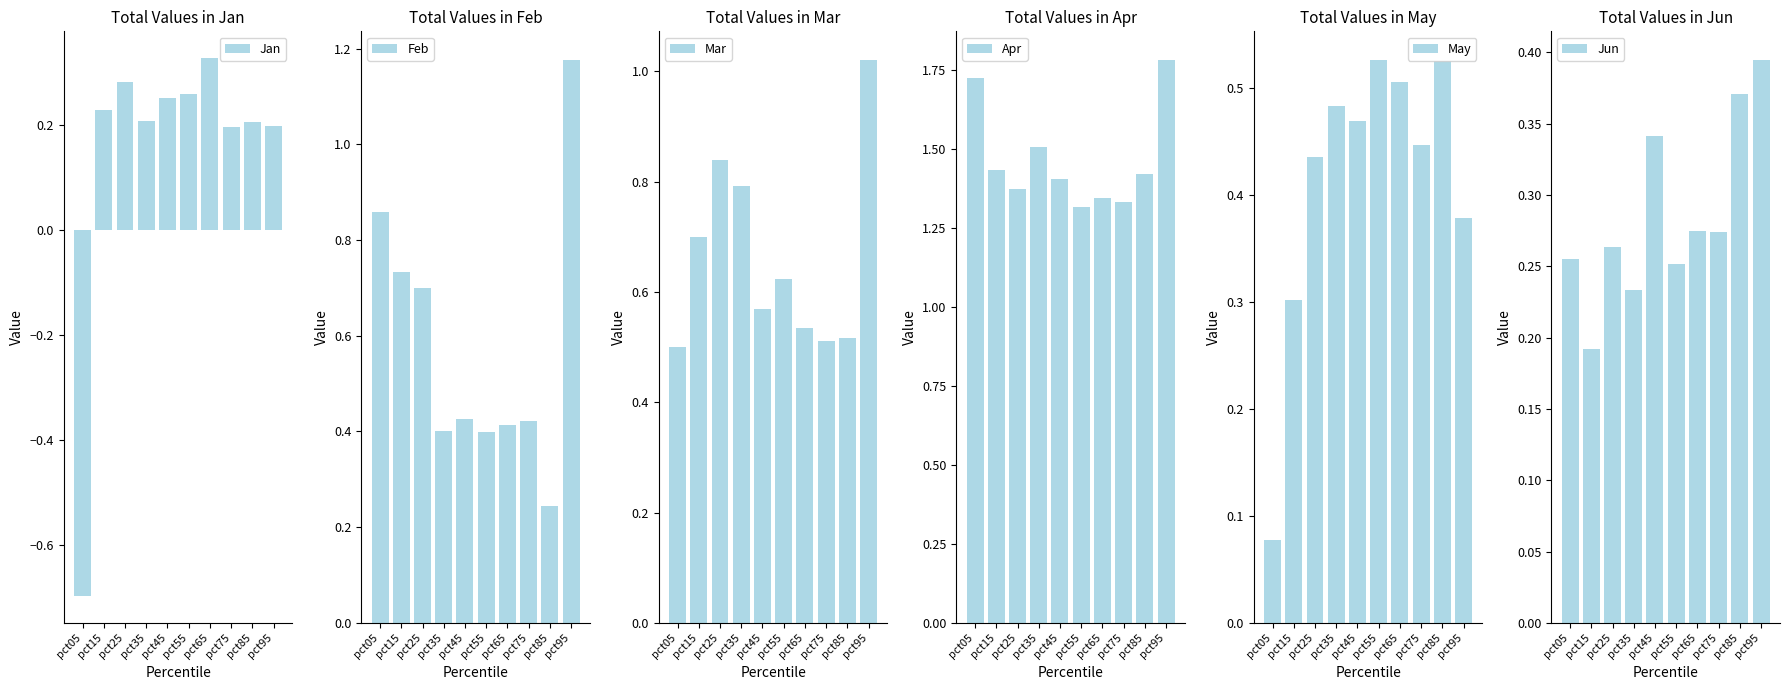

What is the greatest value displayed?

1.8